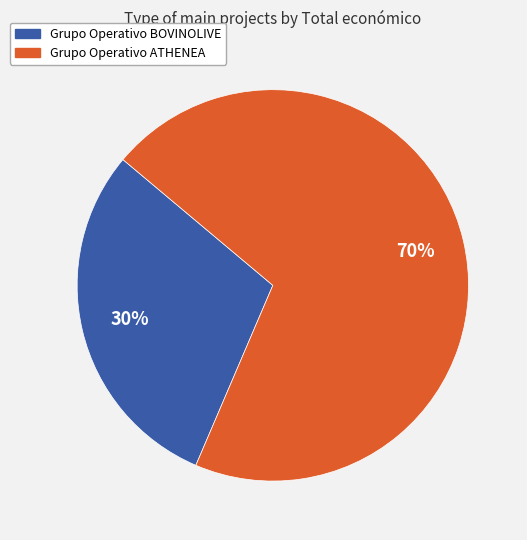

Which slice is the smallest?

Grupo Operativo BOVINOLIVE